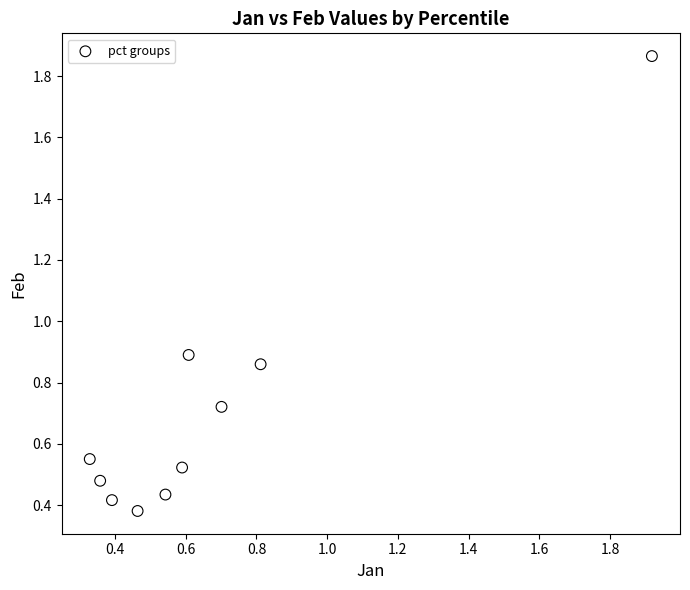

What is the range of X values (max minus min)?

1.6